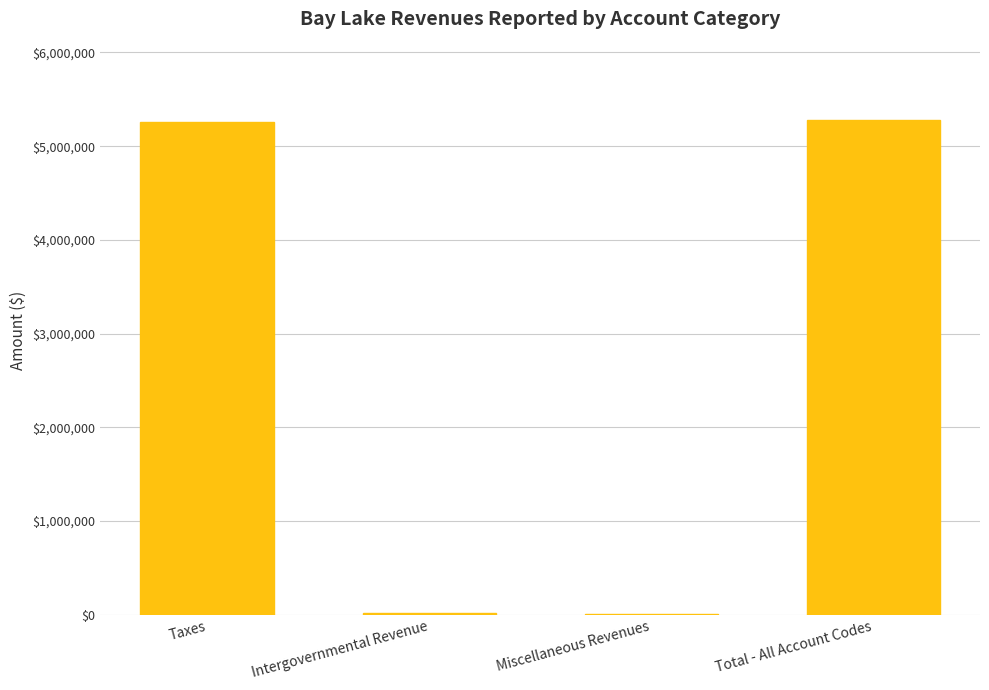

What is the greatest value displayed?

5279008